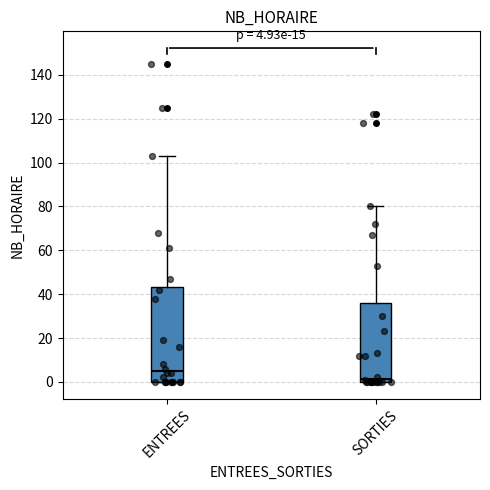

Which box's median line is the highest?

ENTREES